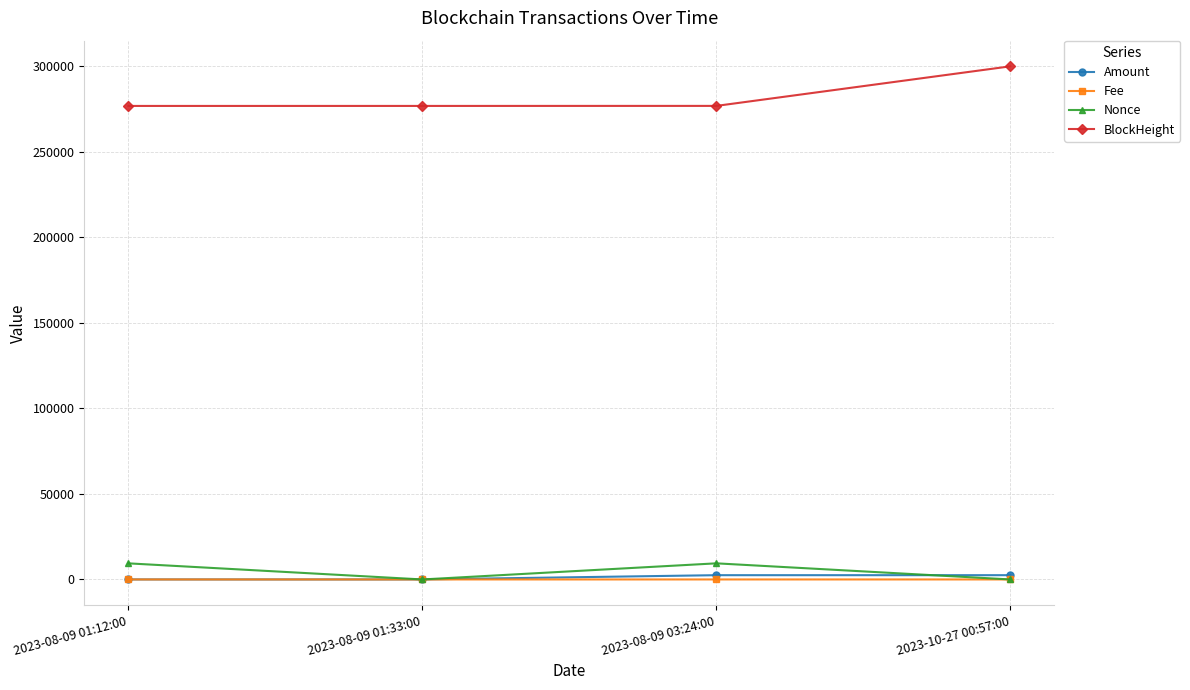

The Fee series shows 0.2 at 2023-08-09 01:33:00. True or false?

True